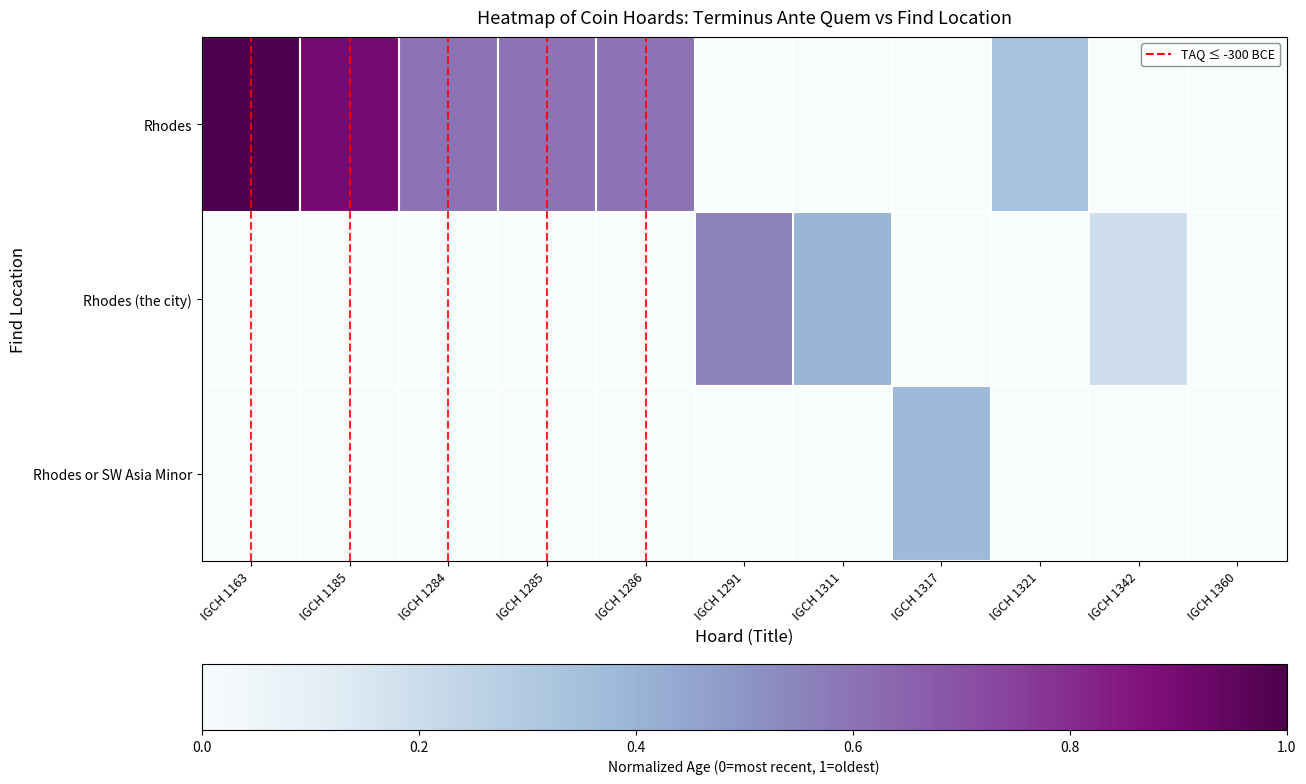

Which has a higher value, IGCH 1285 or IGCH 1291?

IGCH 1285